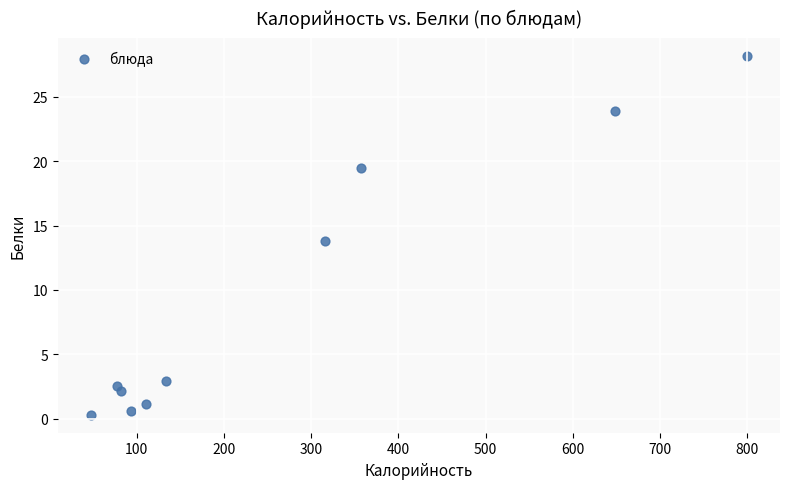

What is the average Y value?

9.5